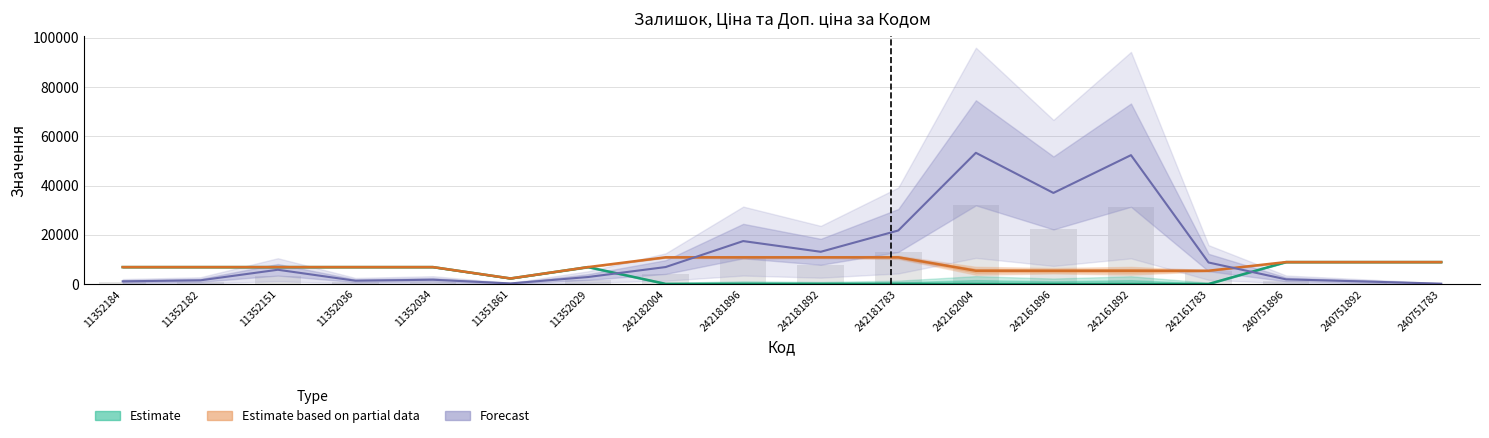

How many values in the Залишок series are below 3510?

9